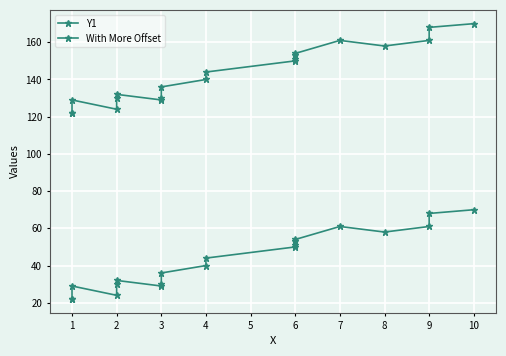

What is the difference between the second highest and minimum values in the With More Offset series?

46